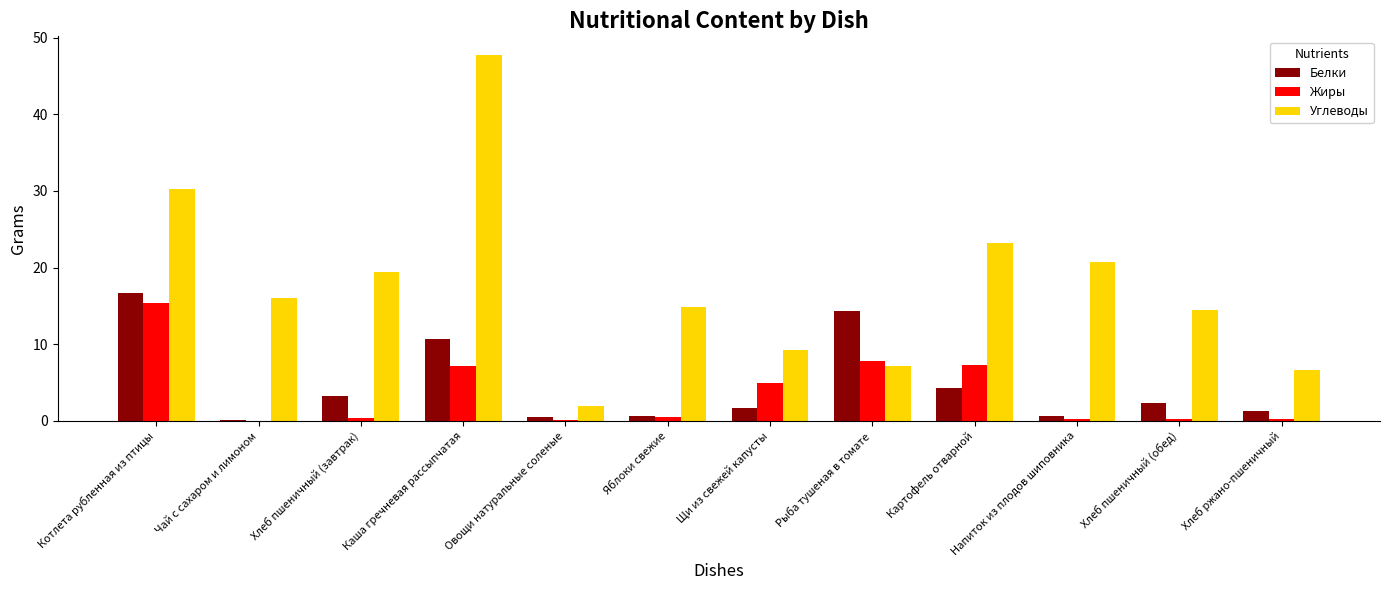

Read the Белки value at Щи из свежей капусты.

1.7